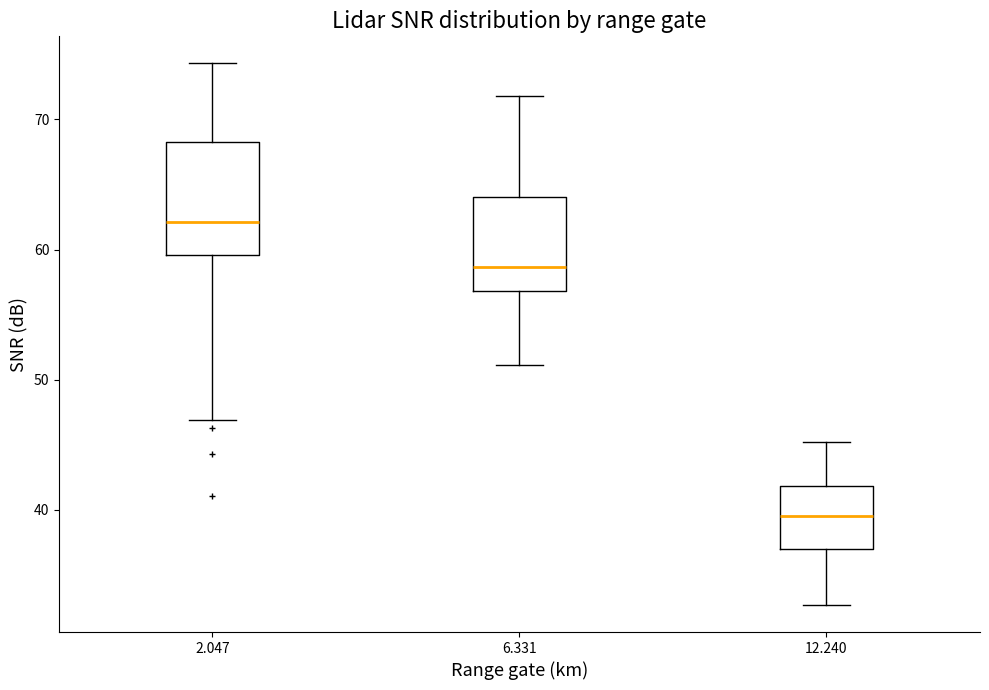

Reading left to right, read every box against the y-axis: the position of its median line, the range the box covers, and the ends of its whiskers. The values are not printed on the chart, so give them approximately, as read against the axis.

2.047: median 62, box 60 to 68, whiskers 47 to 74
6.331: median 59, box 57 to 64, whiskers 51 to 72
12.240: median 40, box 37 to 42, whiskers 33 to 45